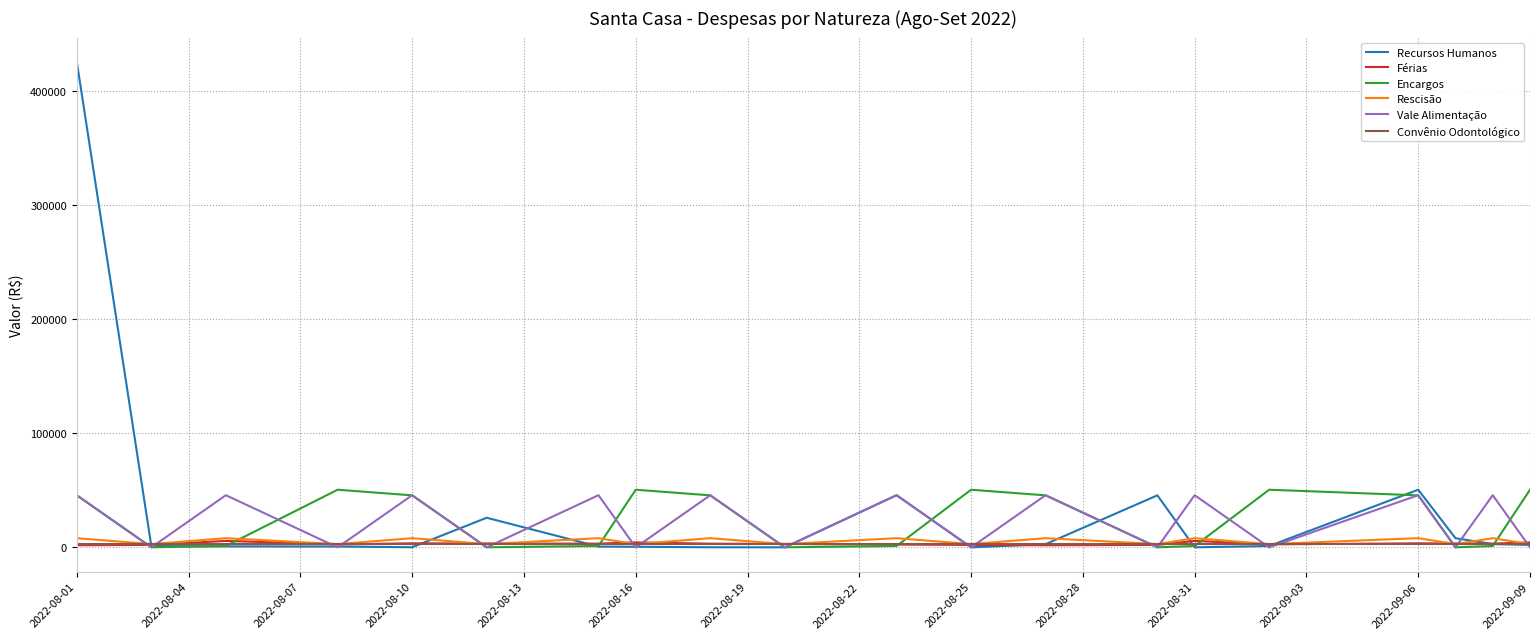

Which series has the largest range (max minus min)?

Recursos Humanos